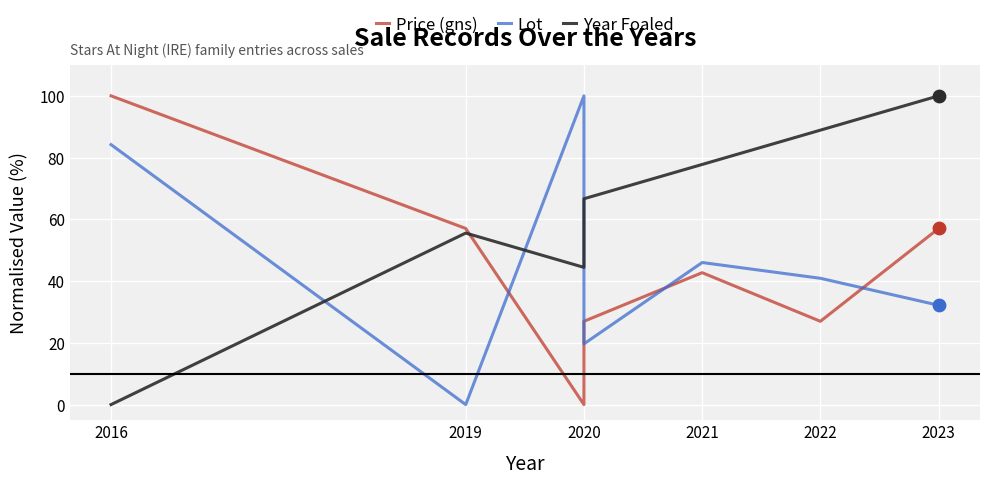

What are all the series names shown in the legend?

Price (gns), Lot, Year Foaled